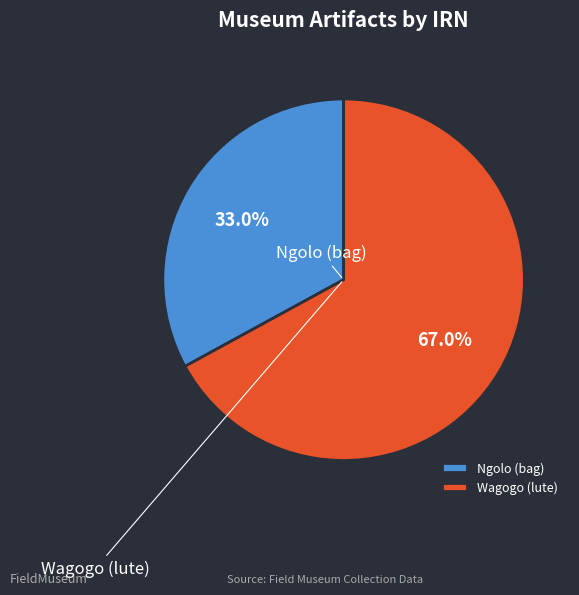

Is there any slice that represents more than half of the pie?

Yes